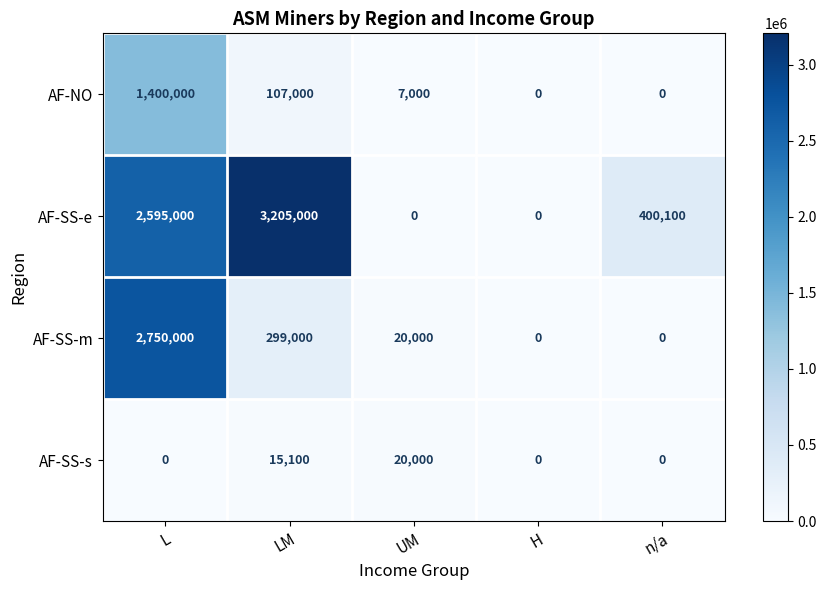

List the series in order of their peak value, highest first.

AF-SS-e, AF-SS-m, AF-NO, AF-SS-s